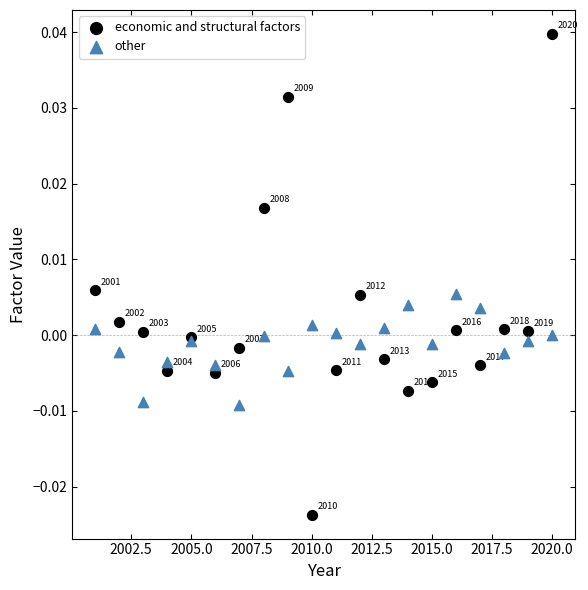

What are all the series names shown in the legend?

economic and structural factors, other